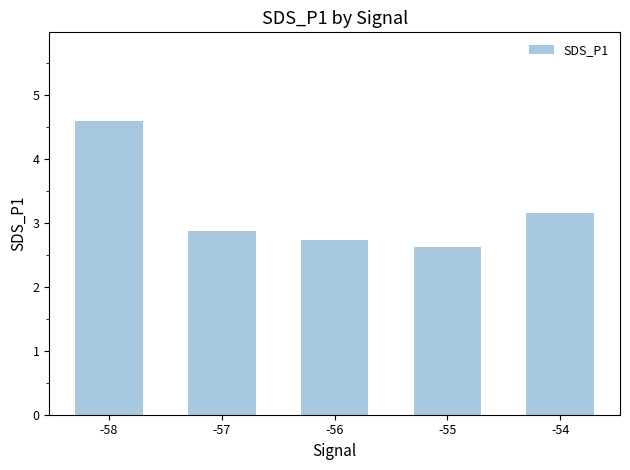

What is the smallest value displayed?

2.6